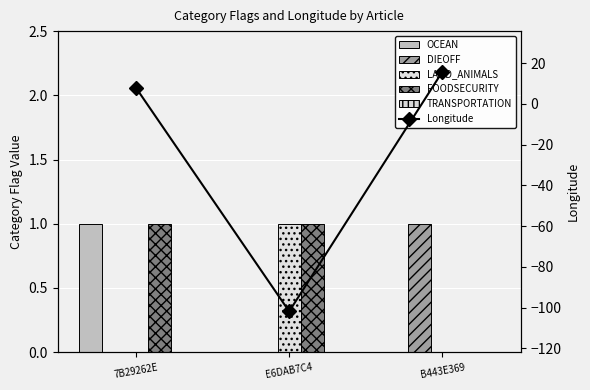

Reading left to right, extract all data points from this chart.

OCEAN: 7B29262E=1.0	E6DAB7C4=0.0	B443E369=0.0
DIEOFF: 7B29262E=0.0	E6DAB7C4=0.0	B443E369=1.0
LAND_ANIMALS: 7B29262E=0.0	E6DAB7C4=1.0	B443E369=0.0
FOODSECURITY: 7B29262E=1.0	E6DAB7C4=1.0	B443E369=0.0
TRANSPORTATION: 7B29262E=0.0	E6DAB7C4=0.0	B443E369=0.0
Longitude: 7B29262E=7.7	E6DAB7C4=-101.9	B443E369=15.6